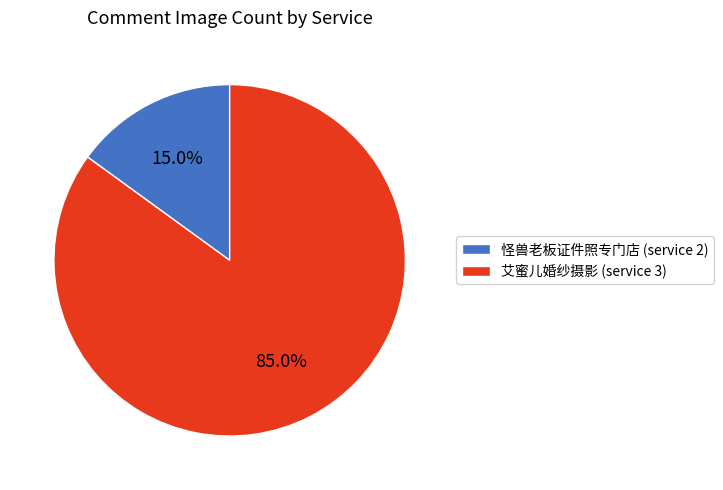

Approximately how many times larger is the value at 艾蜜儿婚纱摄影 (service 3) compared to 怪兽老板证件照专门店 (service 2)?

5.7